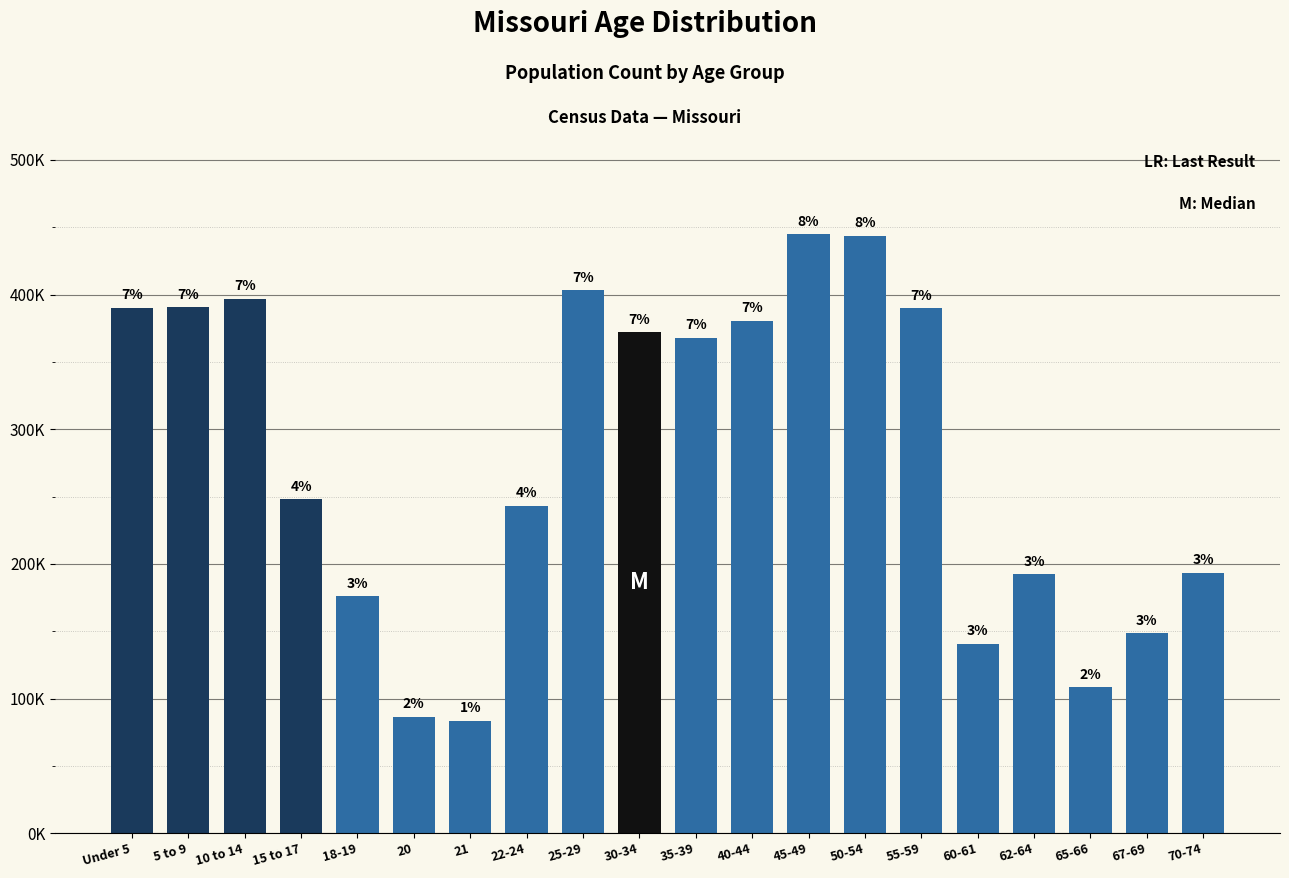

Are the bars horizontal?

No